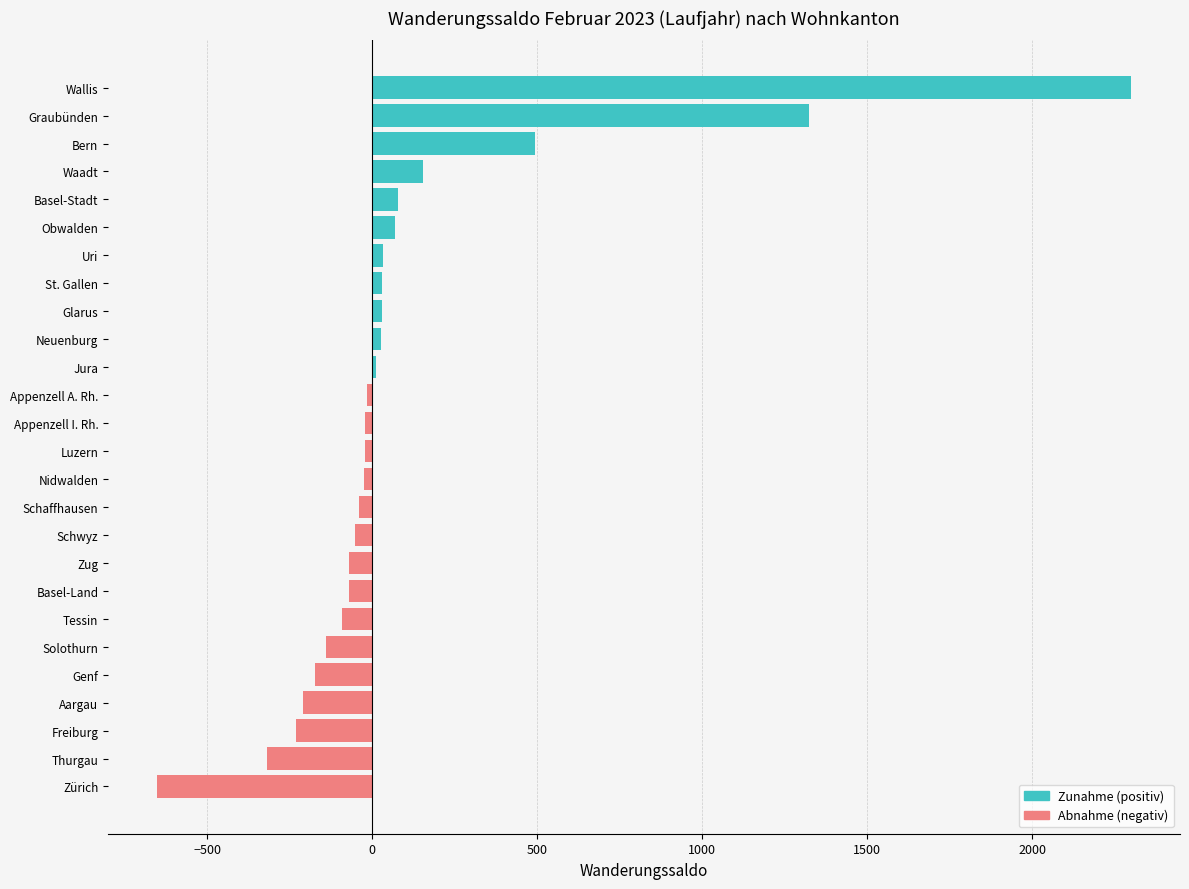

Which has a higher value, Jura or Bern?

Bern